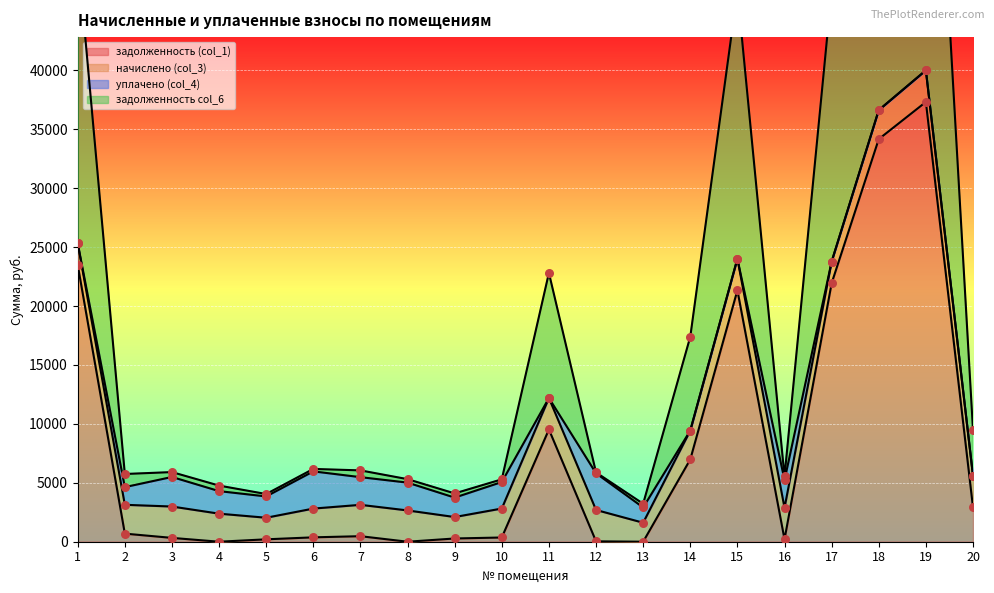

What is the maximum value for задолженность (col_1)?

37317.8